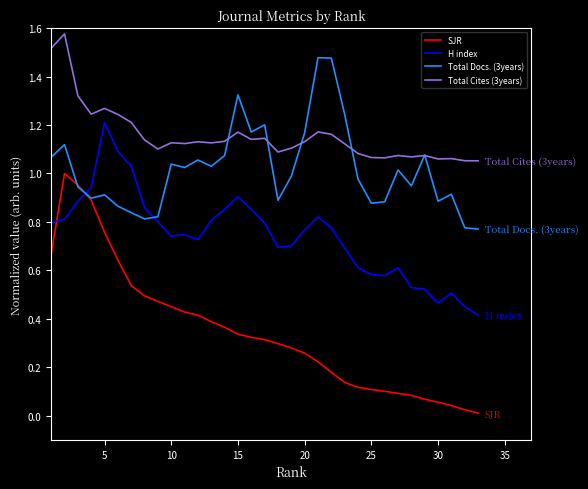

Rank the series by their average value, from lowest to highest.

SJR, H index, Total Docs. (3years), Total Cites (3years)